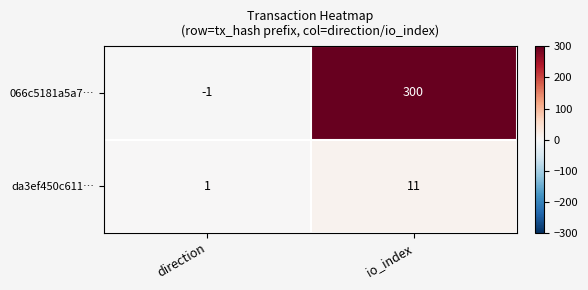

Reading left to right, what are all the values shown in this chart?

066c5181a5a7…: direction=-1	io_index=300
da3ef450c611…: direction=1	io_index=11